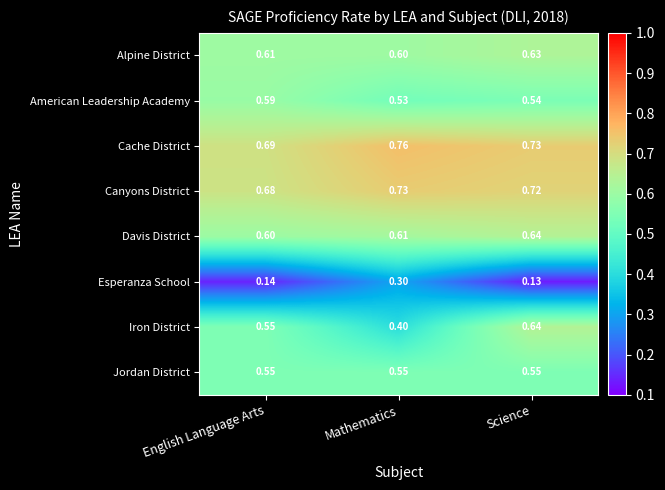

List the labels in order of Davis District value, smallest first.

English Language Arts, Mathematics, Science